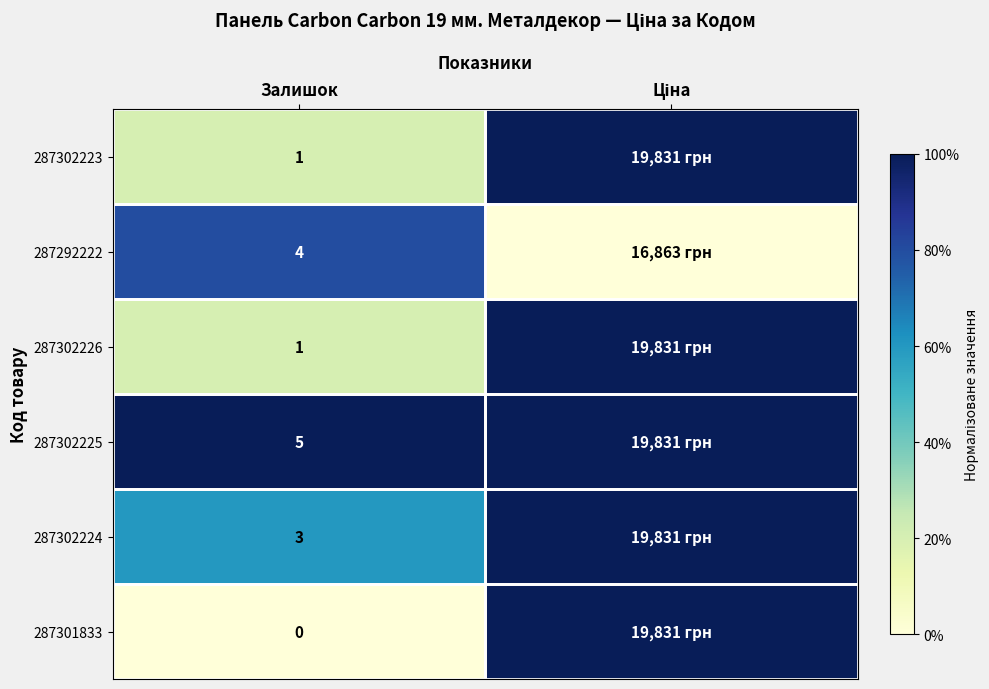

The value of 287302225 at Залишок is 7. True or false?

False